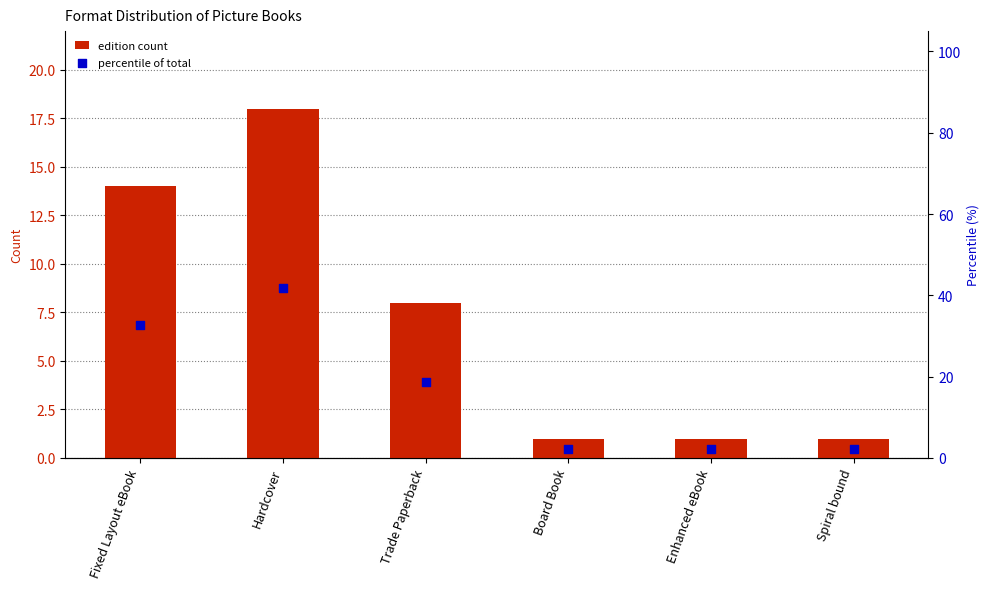

What is the total value across all series at Hardcover?

59.9